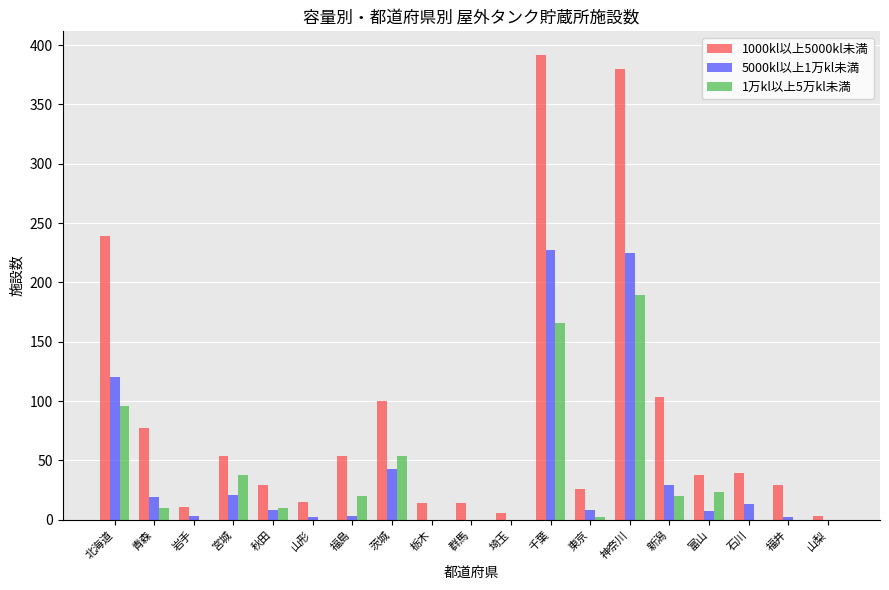

What value does the 1000kl以上5000kl未満 series have at 群馬, to the nearest 5?

15